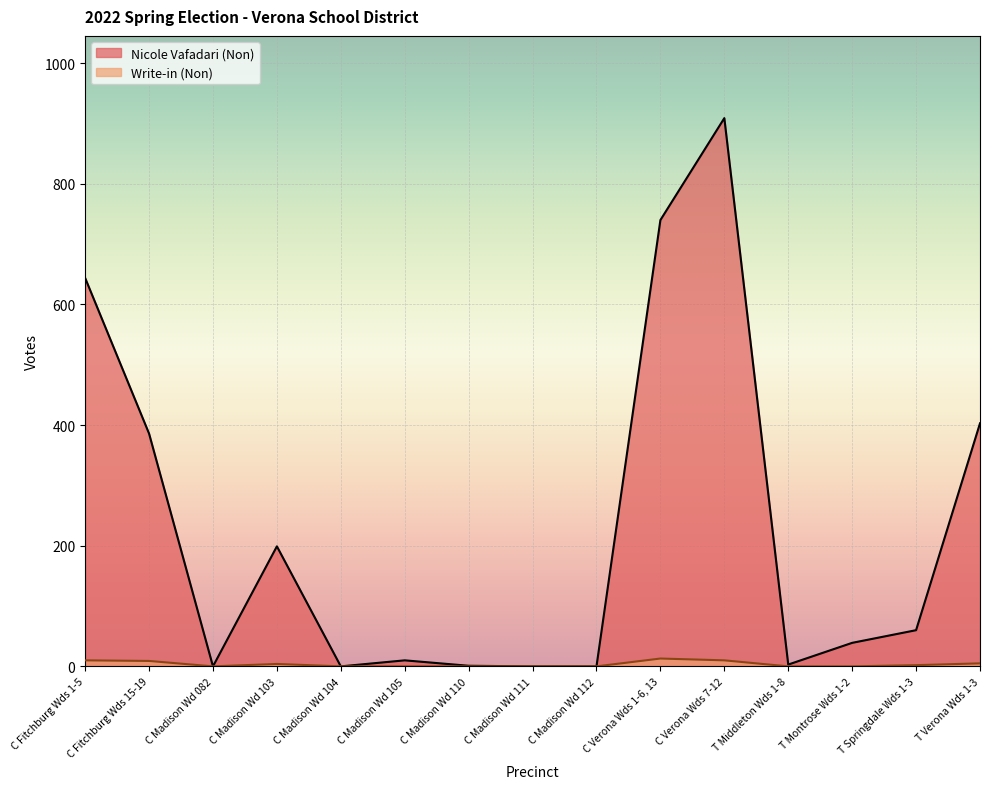

Reading left to right, transcribe all the data shown in this chart.

Nicole Vafadari (Non): C Fitchburg Wds 1-5=644	C Fitchburg Wds 15-19=386	C Madison Wd 082=0	C Madison Wd 103=199	C Madison Wd 104=0	C Madison Wd 105=10	C Madison Wd 110=1	C Madison Wd 111=0	C Madison Wd 112=0	C Verona Wds 1-6, 13=740	C Verona Wds 7-12=909	T Middleton Wds 1-8=3	T Montrose Wds 1-2=39	T Springdale Wds 1-3=60	T Verona Wds 1-3=403
Write-in (Non): C Fitchburg Wds 1-5=10	C Fitchburg Wds 15-19=9	C Madison Wd 082=0	C Madison Wd 103=4	C Madison Wd 104=0	C Madison Wd 105=0	C Madison Wd 110=0	C Madison Wd 111=0	C Madison Wd 112=0	C Verona Wds 1-6, 13=13	C Verona Wds 7-12=10	T Middleton Wds 1-8=0	T Montrose Wds 1-2=0	T Springdale Wds 1-3=2	T Verona Wds 1-3=5